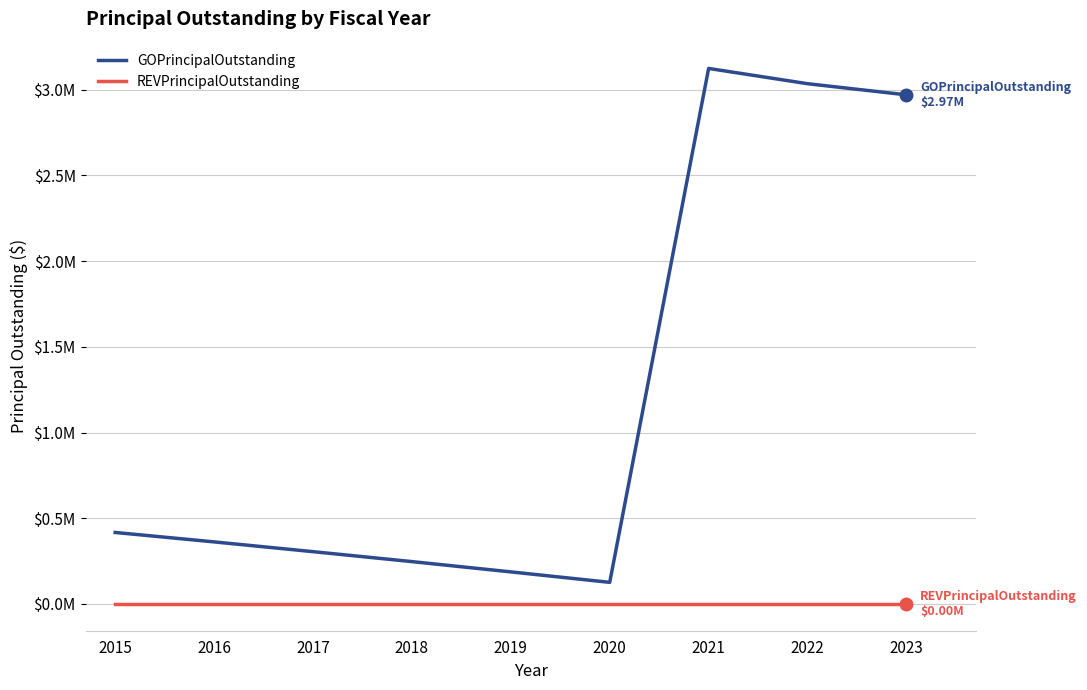

True or false: GOPrincipalOutstanding has more than 2 interior local peaks.

False